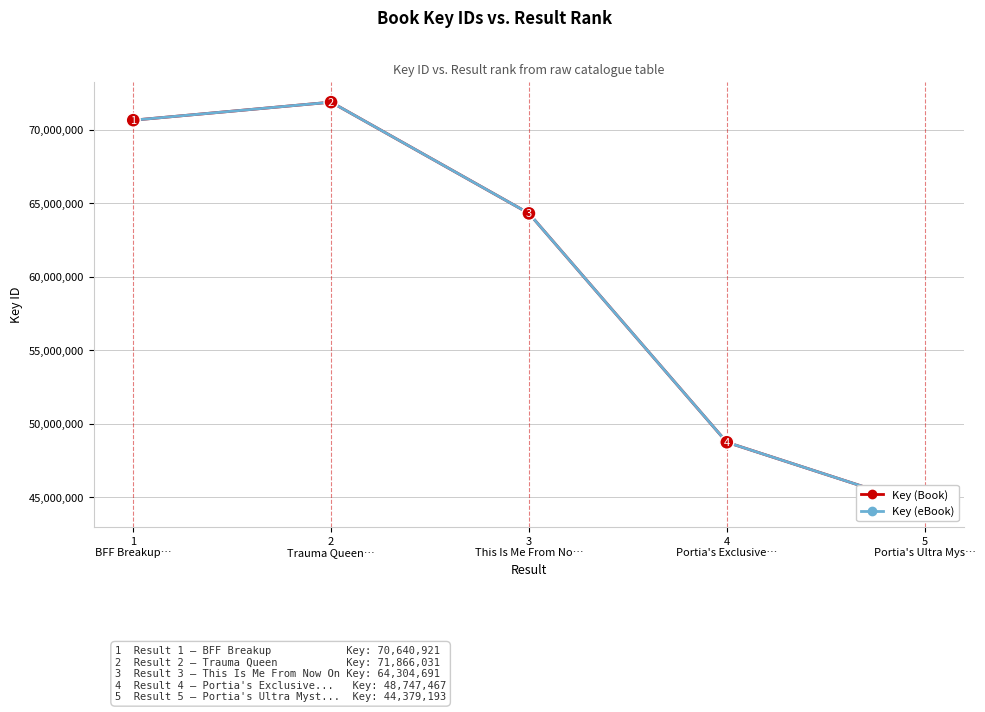

What is the smallest value displayed?

44379193